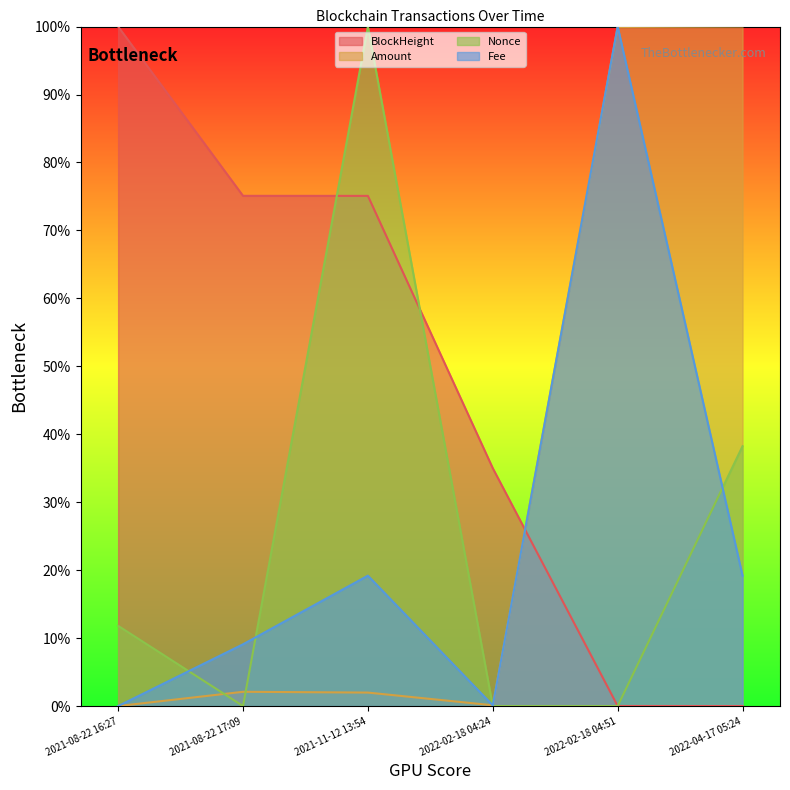

Which label corresponds to the smallest value in the chart?

2022-04-17 05:24